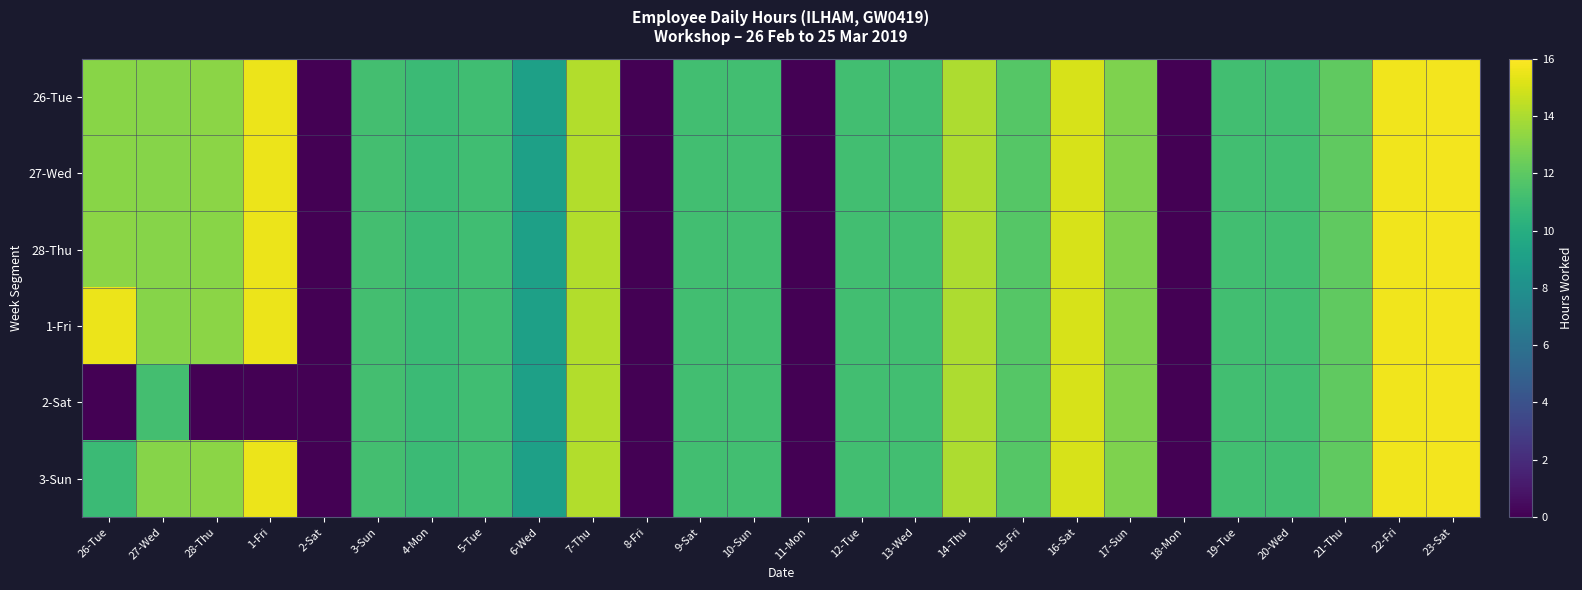

Count the number of data series in this chart.

6